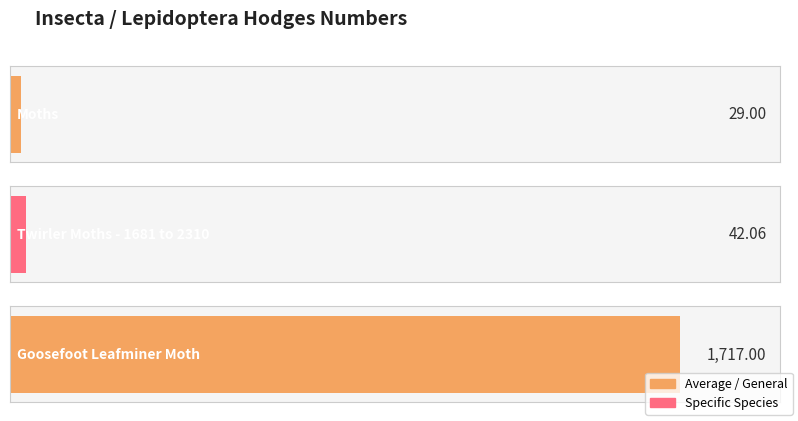

Reading left to right, transcribe all the data shown in this chart.

Moths=29.0	Twirler Moths - 1681 to 2310=42.1	Goosefoot Leafminer Moth=1717.0